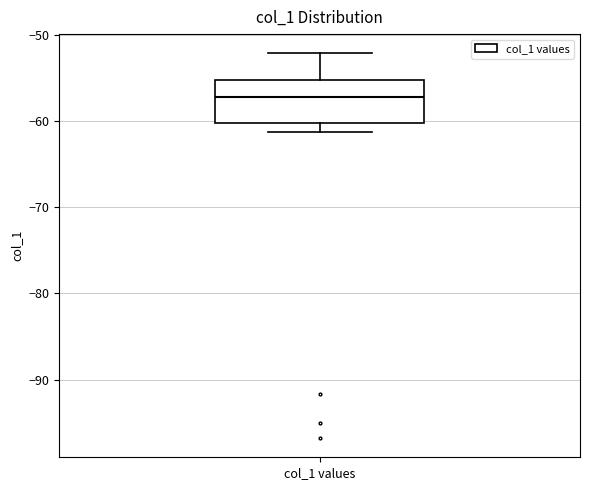

Transcribe this box plot: give where the median line is, the range the box spans, and where the two whiskers end, as read against the y-axis. The values are not printed on the chart, so give them approximately, as read against the axis.

median -57, box -60 to -55, whiskers -61 to -52